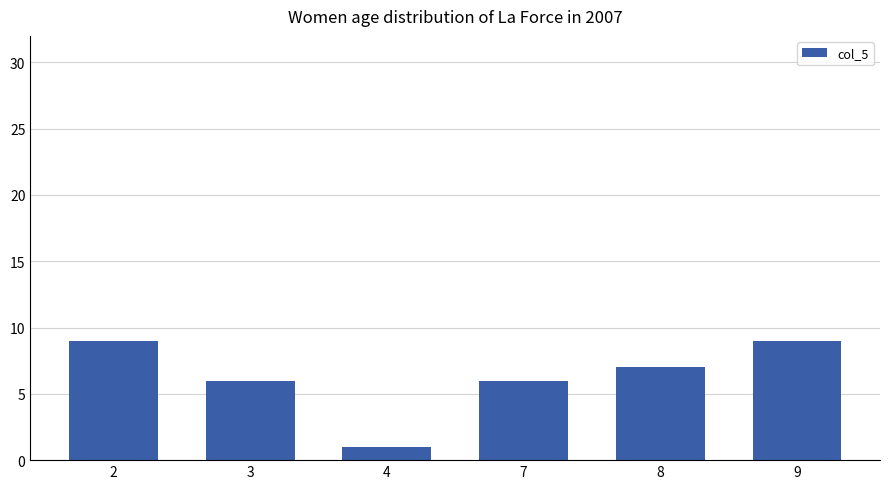

Is it true that the value at 3 is 3?

False